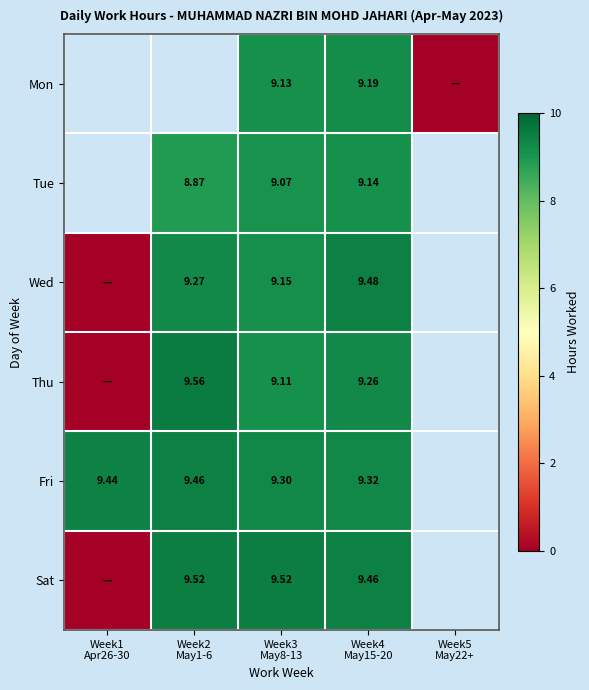

Is the value of Sat at Week2 May1-6 greater than the value of Fri at Week1 Apr26-30?

Yes